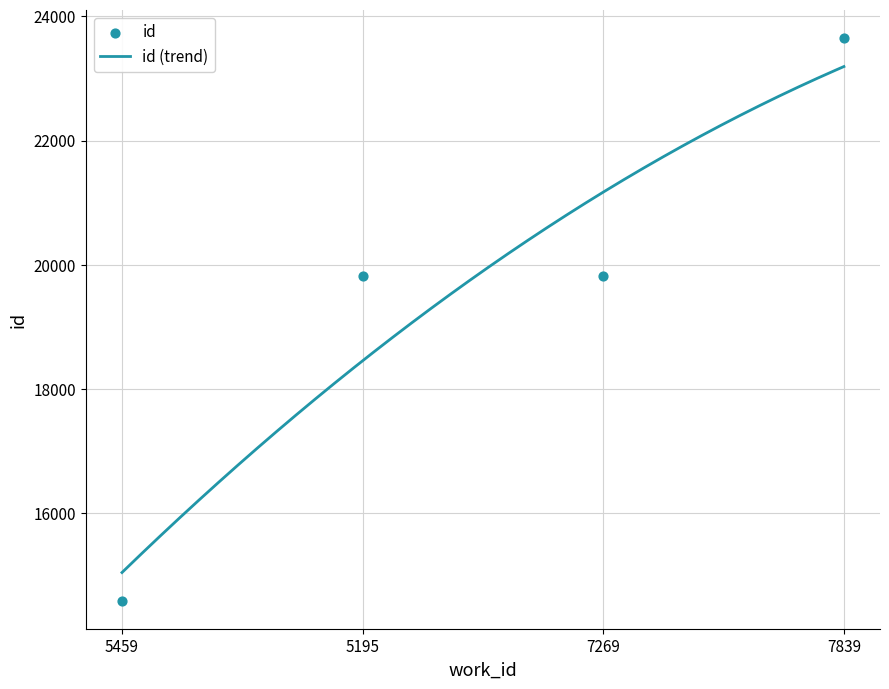

What is the change in value from 5195 to 7839?

+3830